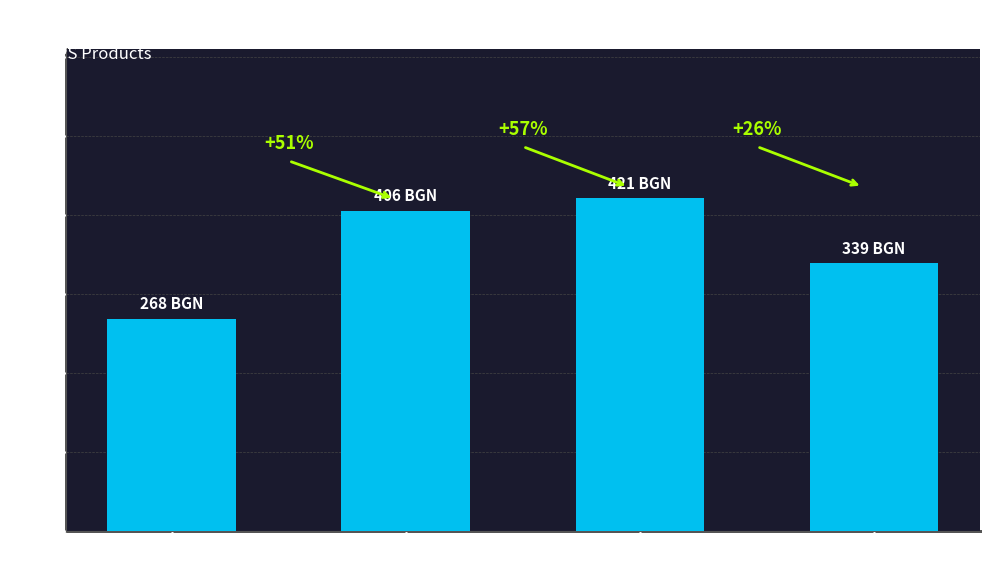

How many bars are there in total?

4